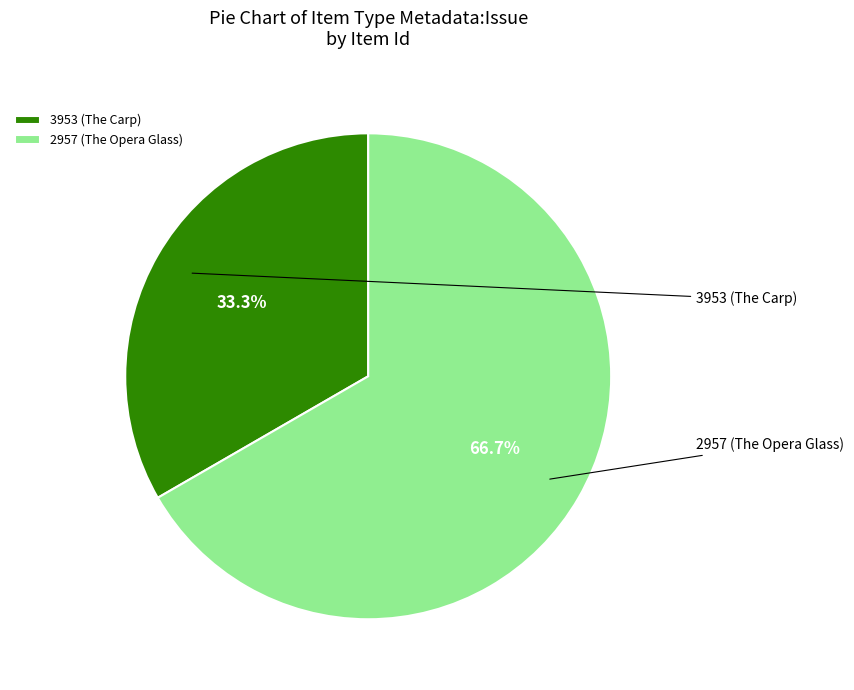

To the nearest percent, what is the difference between the 2957 (The Opera Glass) and 3953 (The Carp) slice percentages?

33%